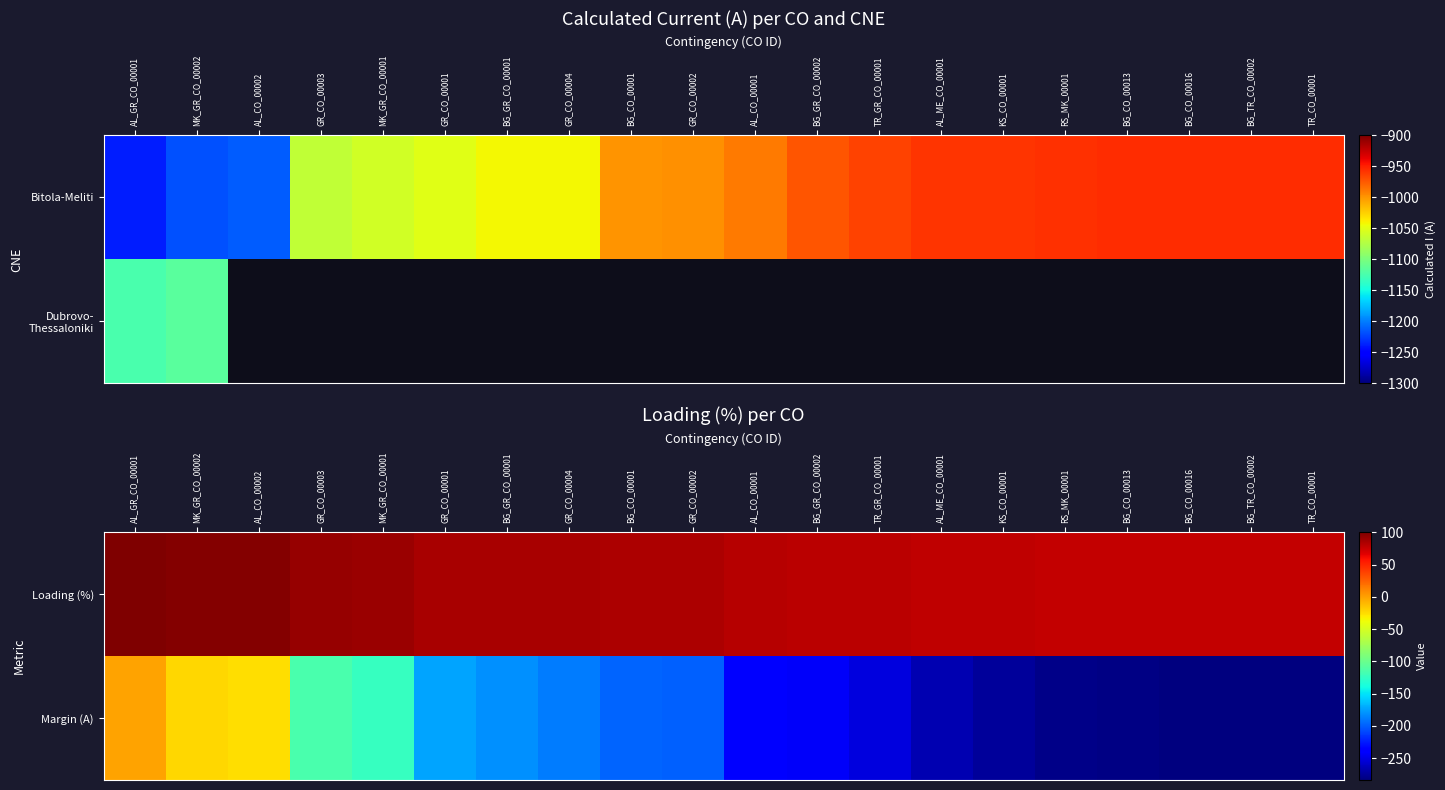

Reading right to left, list all the values displayed in this chart.

Loading (%): TR_CO_00001=77	BG_TR_CO_00002=77	BG_CO_00016=77	BG_CO_00013=77	RS_MK_00001=77	KS_CO_00001=78	AL_ME_CO_00001=78	TR_GR_CO_00001=80	BG_GR_CO_00002=80	AL_CO_00001=81	GR_CO_00002=84	BG_CO_00001=84	GR_CO_00004=85	BG_GR_CO_00001=85	GR_CO_00001=86	MK_GR_CO_00001=90	GR_CO_00003=91	AL_CO_00002=98	MK_GR_CO_00002=98	AL_GR_CO_00001=100
Margin (A): TR_CO_00001=-284	BG_TR_CO_00002=-284	BG_CO_00016=-283	BG_CO_00013=-282	RS_MK_00001=-281	KS_CO_00001=-275	AL_ME_CO_00001=-267	TR_GR_CO_00001=-252	BG_GR_CO_00002=-243	AL_CO_00001=-240	GR_CO_00002=-199	BG_CO_00001=-198	GR_CO_00004=-189	BG_GR_CO_00001=-182	GR_CO_00001=-174	MK_GR_CO_00001=-124	GR_CO_00003=-115	AL_CO_00002=-26	MK_GR_CO_00002=-22	AL_GR_CO_00001=-2